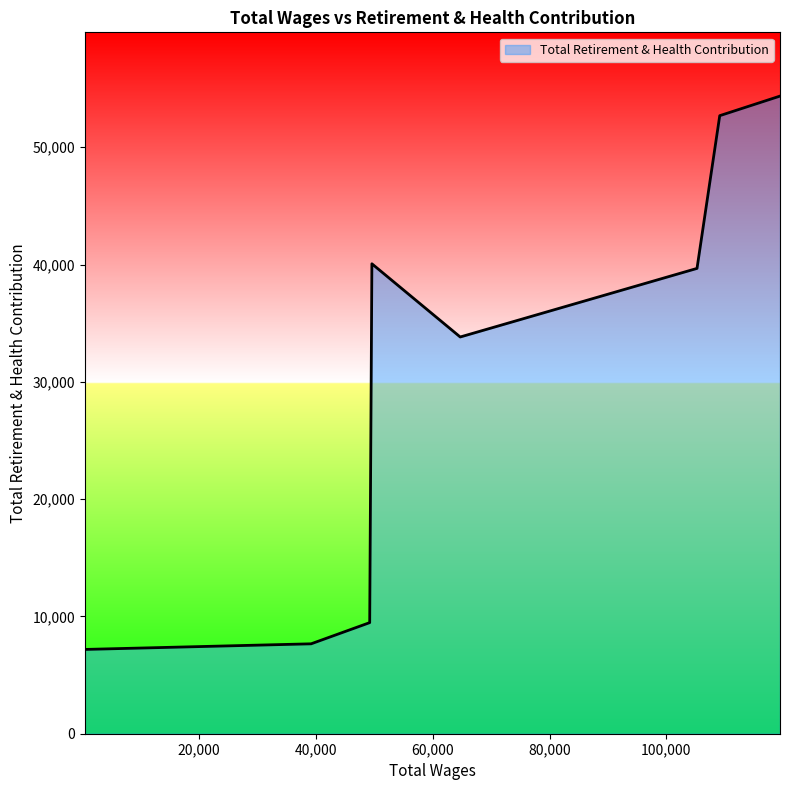

What is the sum of all values?

244931